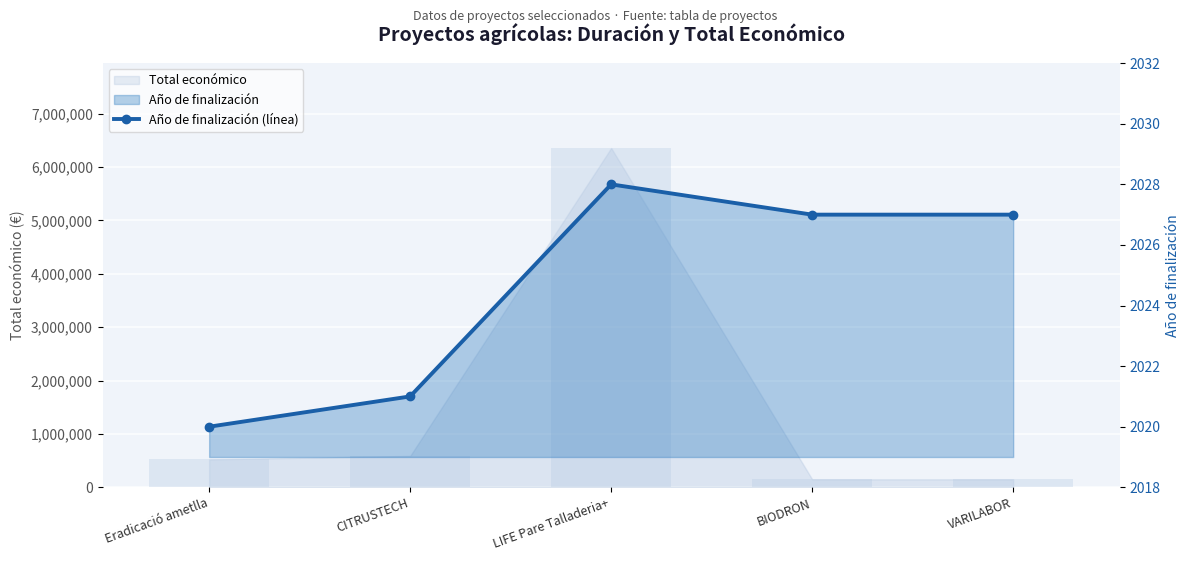

At which category does the chart reach its peak across all series?

LIFE Pare Talladeria+